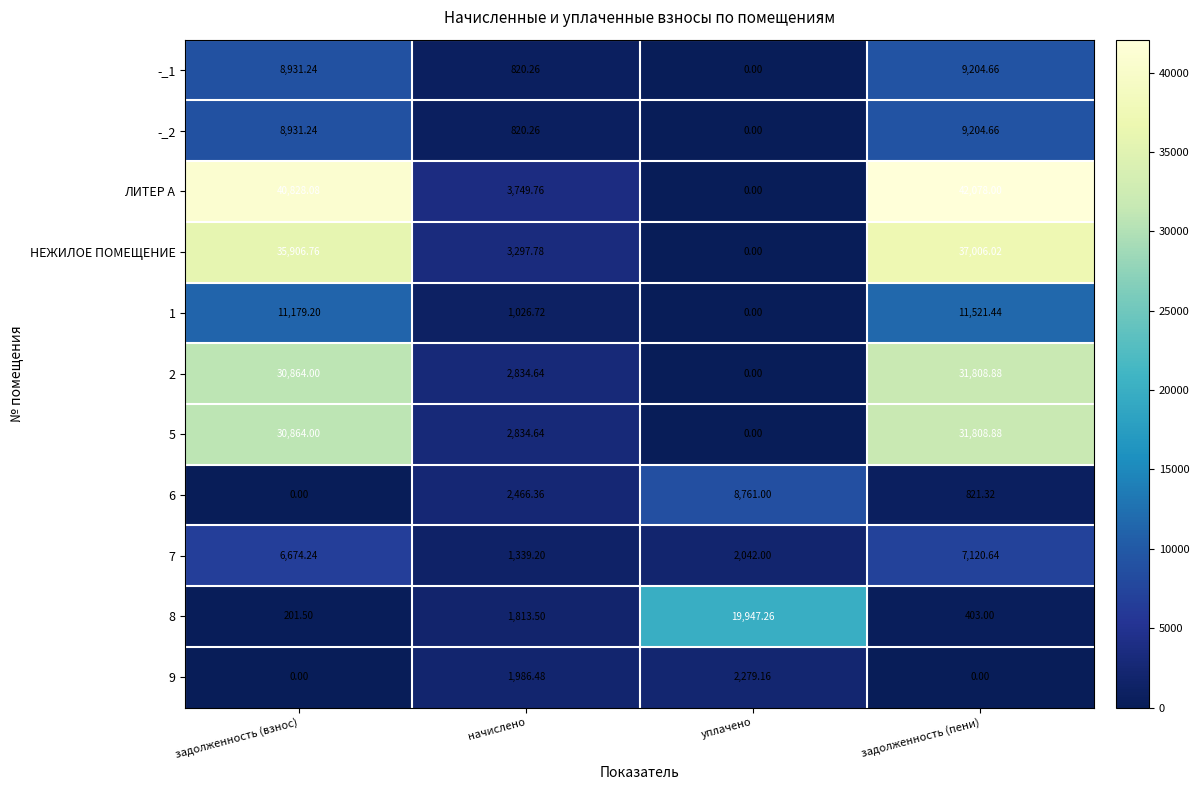

Which series has the widest spread of values?

ЛИТЕР А